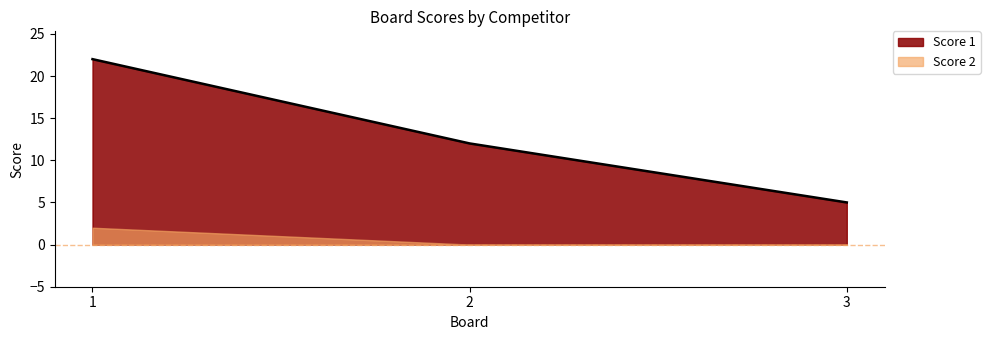

What is the change in value from 2 to 3?

-7